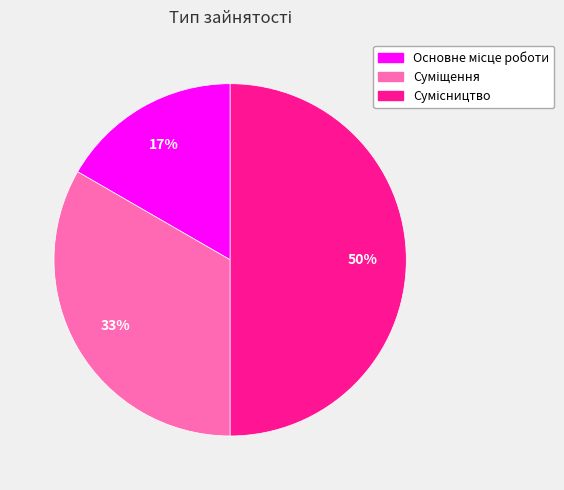

To the nearest percent, what is the average slice percentage?

33%